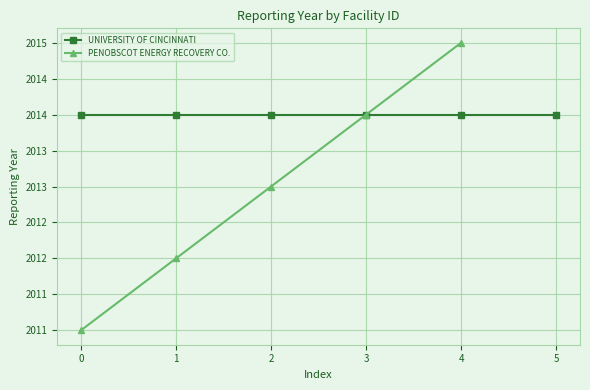

What is the smallest value displayed?

2011